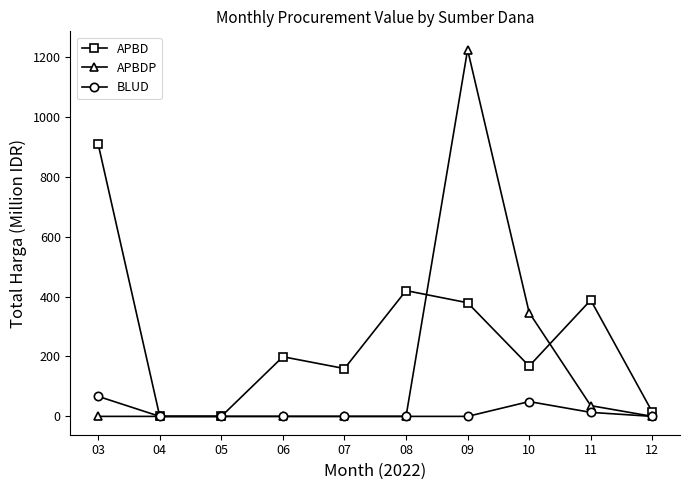

Which series has the widest spread of values?

APBDP